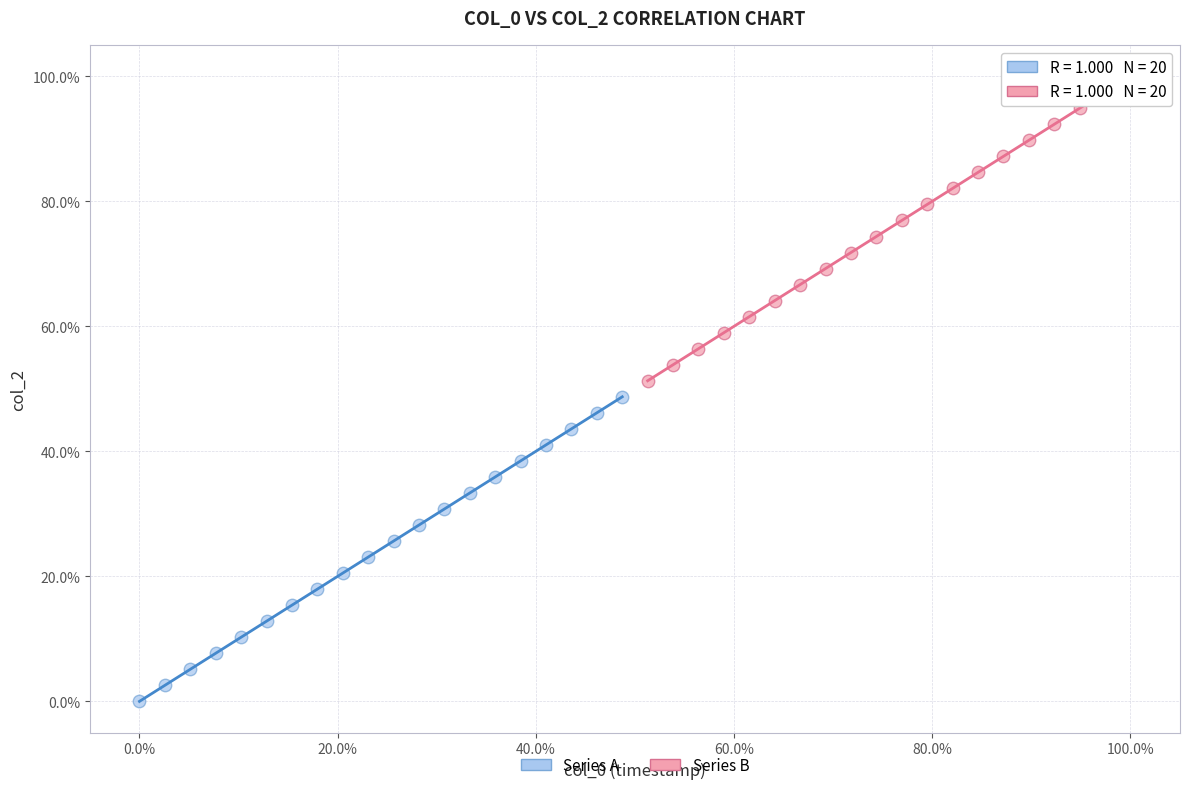

Which series reaches the minimum Y coordinate?

Series A